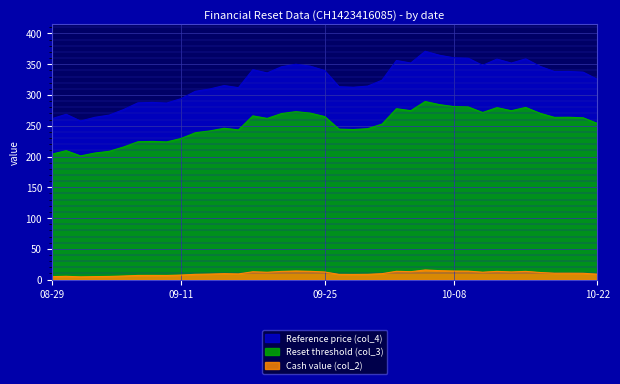

True or false: Reference price (col_4) and Cash value (col_2) cross at least once.

False